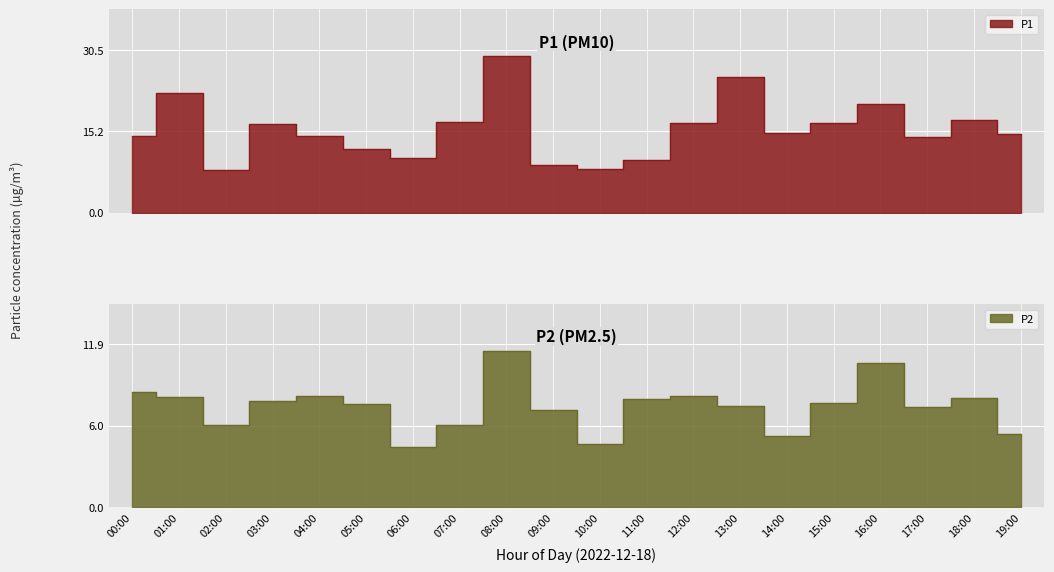

Between 04:00 and 13:00, which series saw the biggest shift?

P1